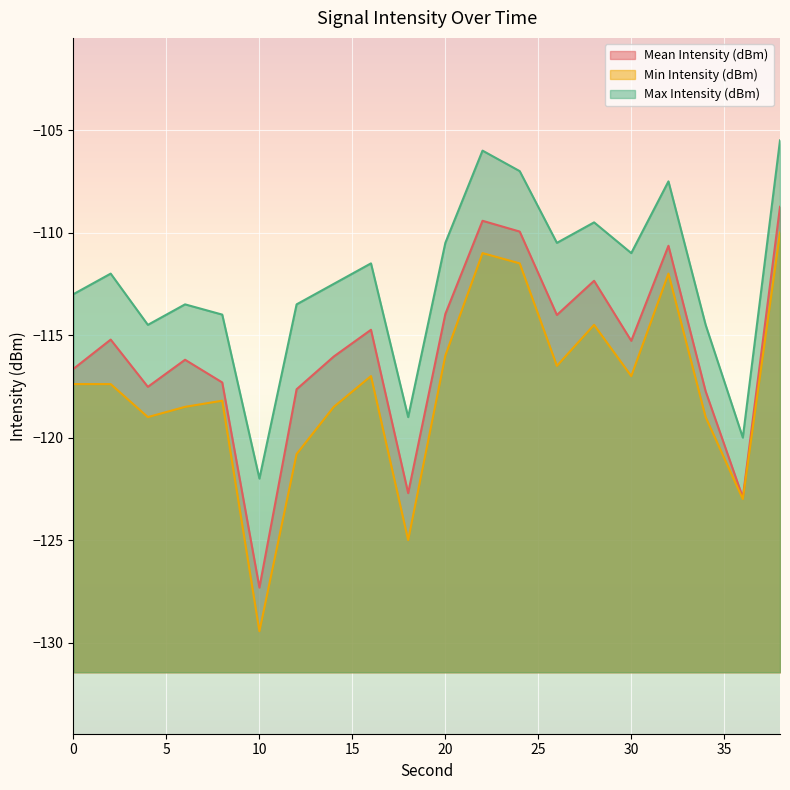

True or false: Max Intensity (dBm) and Min Intensity (dBm) intersect in this chart.

False